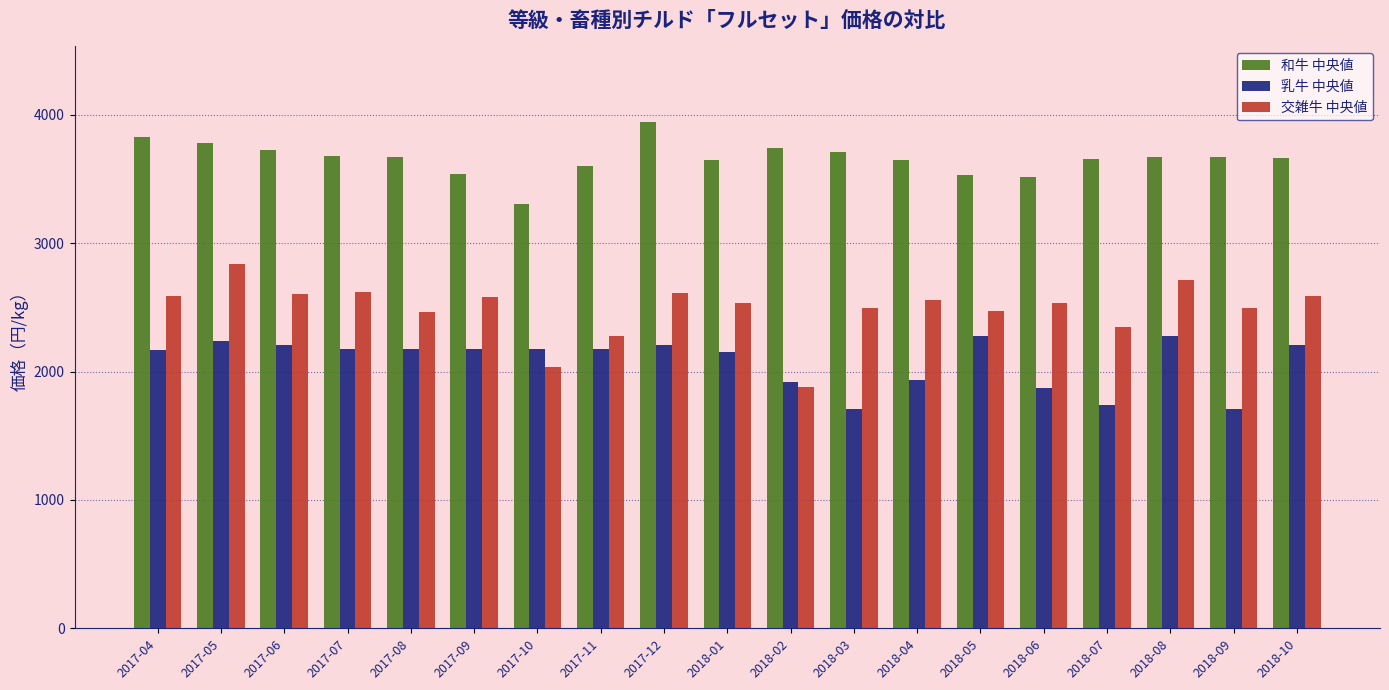

List the series in order of their overall mean, lowest first.

乳牛 中央値, 交雑牛 中央値, 和牛 中央値